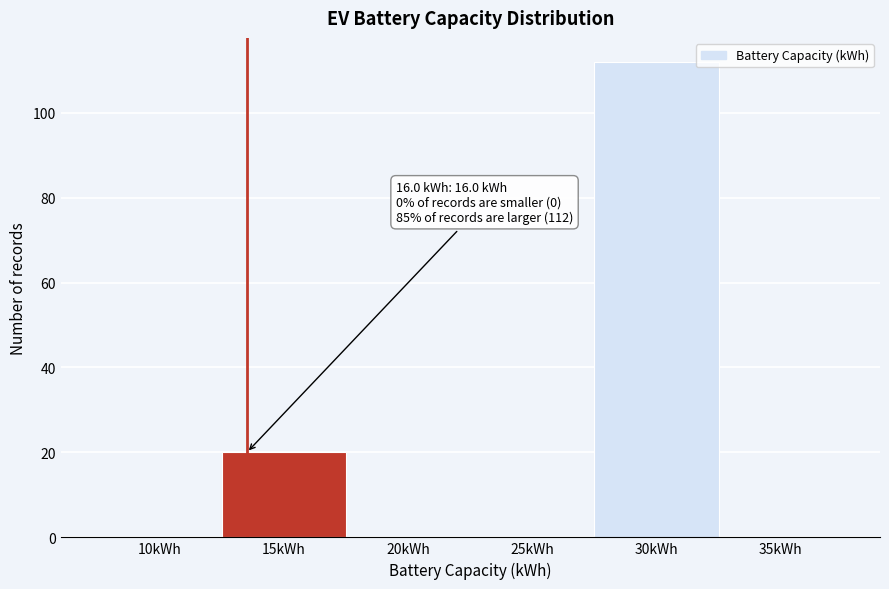

Reading left to right, list all the values displayed in this chart.

10kWh=0	15kWh=20	20kWh=0	25kWh=0	30kWh=112	35kWh=0